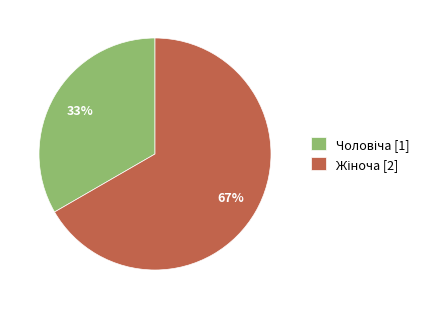

Does any single category account for the majority?

Yes